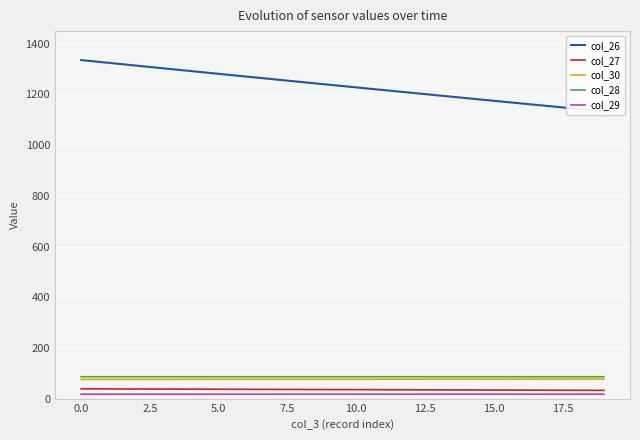

True or false: col_30 and col_27 intersect in this chart.

False